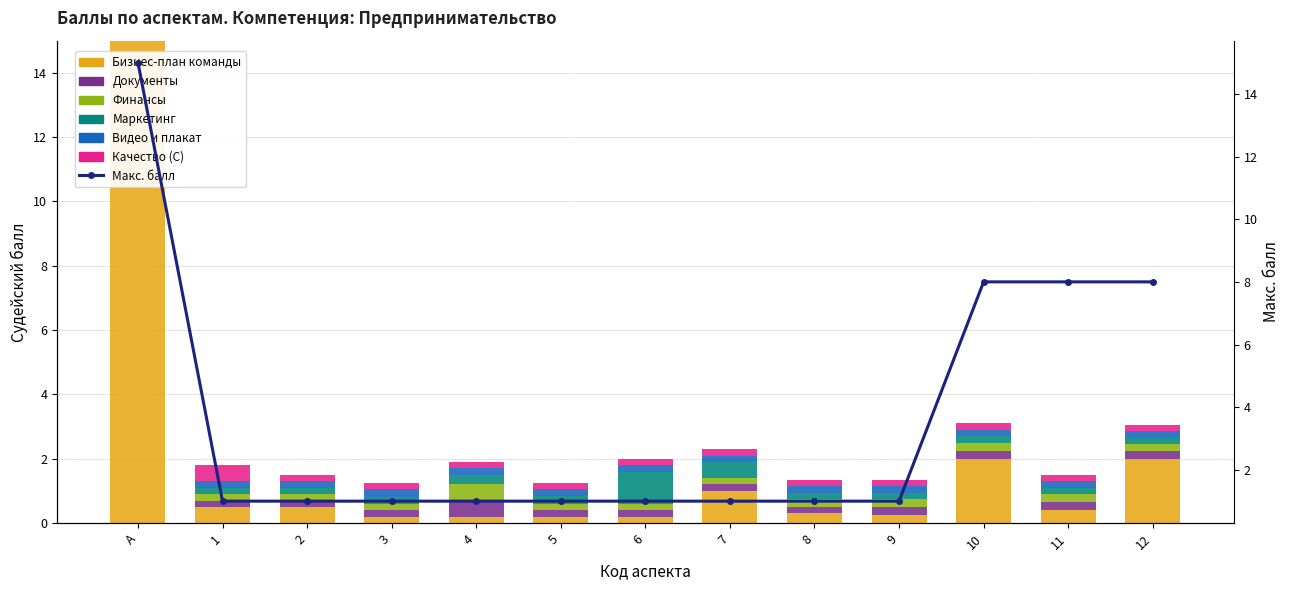

What is the difference between the highest and lowest values at А?

15.0